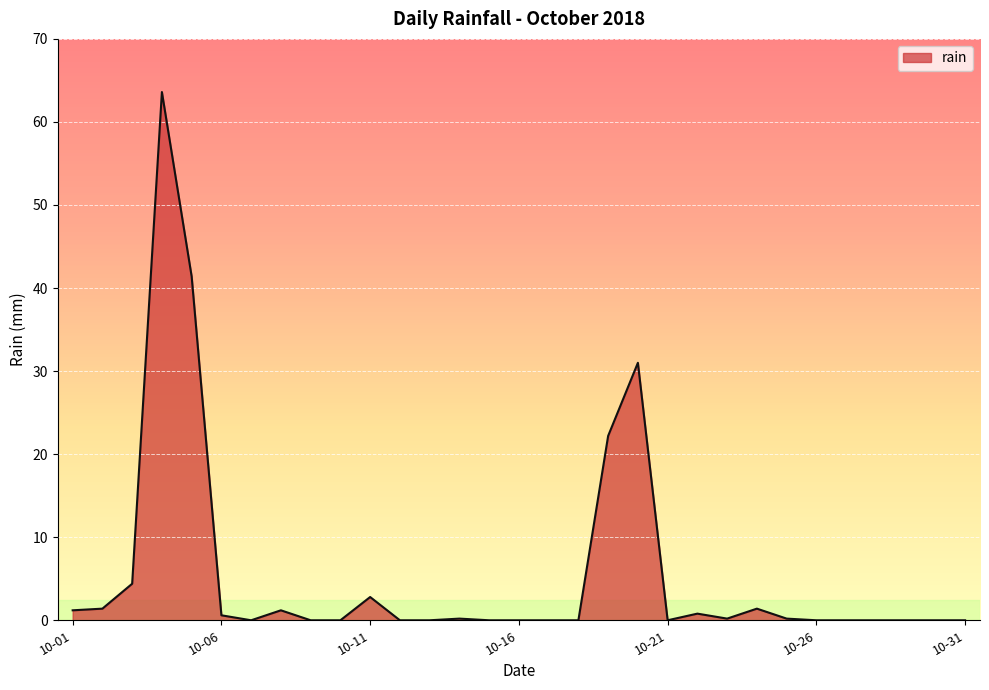

What is the maximum value shown in the chart?

63.6